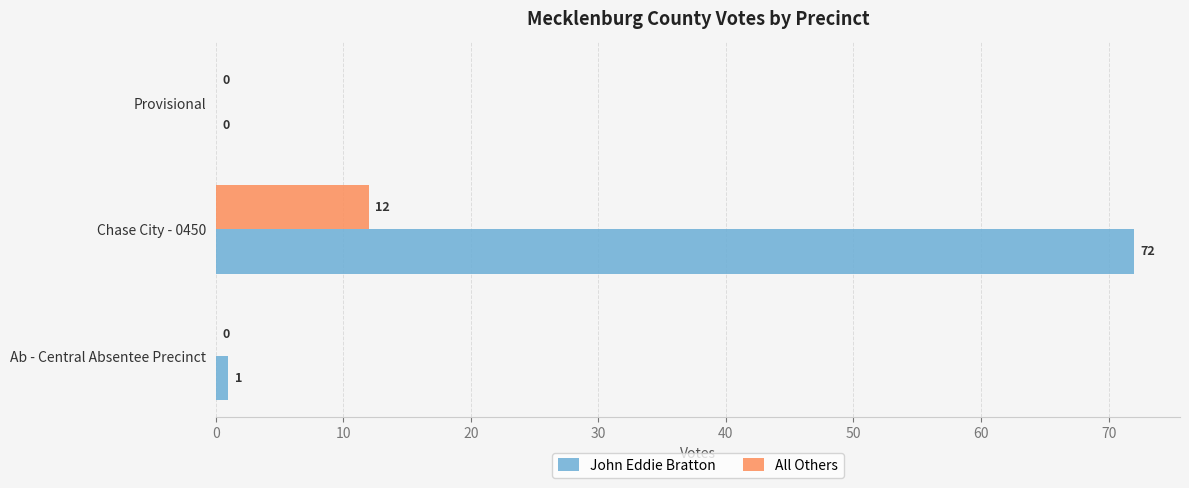

What are all the series names shown in the legend?

John Eddie Bratton, All Others